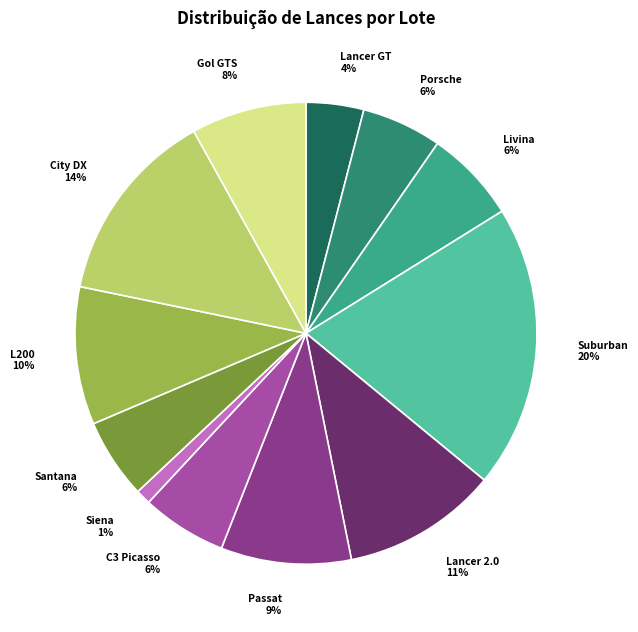

Does City DX account for over 50% of the chart?

No